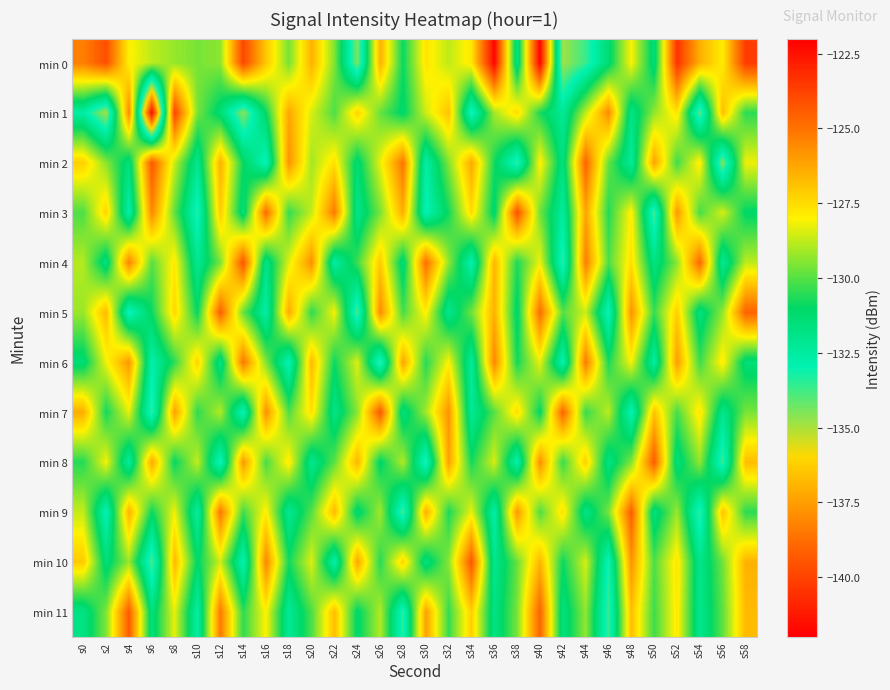

Reading right to left, extract all data points from this chart.

min 0: s58=-123.6	s56=-127.9	s54=-126.5	s52=-123.4	s50=-131.5	s48=-128.0	s46=-131.3	s44=-133.7	s42=-134.9	s40=-122.1	s38=-131.9	s36=-122.2	s34=-127.7	s32=-128.8	s30=-127.7	s28=-130.9	s26=-126.5	s24=-134.5	s22=-129.5	s20=-126.5	s18=-129.6	s16=-127.0	s14=-123.9	s12=-129.4	s10=-129.6	s8=-129.2	s6=-128.8	s4=-128.0	s2=-124.1	s0=-125.3
min 1: s58=-130.5	s56=-126.8	s54=-134.1	s52=-127.7	s50=-129.3	s48=-131.9	s46=-125.6	s44=-128.8	s42=-132.3	s40=-130.7	s38=-127.5	s36=-129.1	s34=-133.4	s32=-126.9	s30=-128.6	s28=-131.2	s26=-129.8	s24=-127.3	s22=-130.1	s20=-128.5	s18=-126.2	s16=-130.9	s14=-134.6	s12=-131.4	s10=-129.6	s8=-123.8	s6=-141.7	s4=-125.5	s2=-134.9	s0=-132.6
min 2: s58=-128.2	s56=-134.5	s54=-127.8	s52=-130.3	s50=-126.1	s48=-132.4	s46=-129.8	s44=-124.6	s42=-131.7	s40=-127.9	s38=-133.6	s36=-130.8	s34=-126.3	s32=-129.5	s30=-132.7	s28=-125.1	s26=-128.3	s24=-131.4	s22=-127.6	s20=-129.1	s18=-125.8	s16=-133.2	s14=-130.9	s12=-126.5	s10=-132.1	s8=-128.7	s6=-124.3	s4=-131.6	s2=-129.4	s0=-127.2
min 3: s58=-131.1	s56=-128.5	s54=-130.2	s52=-125.9	s50=-133.8	s48=-127.9	s46=-130.6	s44=-126.2	s42=-132.5	s40=-129.7	s38=-124.1	s36=-131.3	s34=-127.5	s32=-130.8	s30=-133.1	s28=-126.4	s26=-129.6	s24=-132.0	s22=-125.2	s20=-128.7	s18=-130.4	s16=-124.8	s14=-131.6	s12=-127.1	s10=-133.4	s8=-129.9	s6=-125.5	s4=-132.8	s2=-127.3	s0=-130.1
min 4: s58=-128.8	s56=-132.3	s54=-124.7	s52=-129.4	s50=-131.8	s48=-127.6	s46=-130.1	s44=-125.3	s42=-133.5	s40=-128.2	s38=-130.7	s36=-126.6	s34=-132.9	s32=-129.3	s30=-124.9	s28=-131.5	s26=-127.1	s24=-130.3	s22=-132.6	s20=-125.7	s18=-128.4	s16=-131.9	s14=-124.2	s12=-129.6	s10=-132.2	s8=-127.8	s6=-130.0	s4=-125.4	s2=-131.7	s0=-128.9
min 5: s58=-124.6	s56=-129.3	s54=-131.7	s52=-127.2	s50=-130.4	s48=-125.8	s46=-133.2	s44=-128.6	s42=-130.0	s40=-124.9	s38=-131.3	s36=-126.5	s34=-129.7	s32=-132.1	s30=-127.9	s28=-130.2	s26=-125.6	s24=-133.9	s22=-128.1	s20=-130.5	s18=-126.3	s16=-132.7	s14=-129.8	s12=-124.5	s10=-131.0	s8=-127.4	s6=-130.9	s4=-133.3	s2=-126.7	s0=-129.2
min 6: s58=-131.5	s56=-127.8	s54=-130.3	s52=-126.0	s50=-132.6	s48=-128.1	s46=-130.7	s44=-125.2	s42=-133.0	s40=-128.3	s38=-130.8	s36=-125.5	s34=-132.4	s32=-128.0	s30=-130.6	s28=-126.2	s26=-133.7	s24=-128.4	s22=-130.9	s20=-126.7	s18=-133.1	s16=-129.5	s14=-125.1	s12=-131.9	s10=-127.3	s8=-130.5	s6=-132.8	s4=-125.9	s2=-128.2	s0=-131.4
min 7: s58=-129.6	s56=-132.0	s54=-127.7	s52=-130.2	s50=-126.9	s48=-133.1	s46=-128.8	s44=-130.4	s42=-124.6	s40=-131.1	s38=-127.5	s36=-130.0	s34=-132.3	s32=-125.8	s30=-129.1	s28=-131.7	s26=-124.3	s24=-129.4	s22=-131.9	s20=-127.6	s18=-130.1	s16=-125.7	s14=-133.2	s12=-128.9	s10=-130.5	s8=-126.1	s6=-133.6	s4=-128.3	s2=-130.8	s0=-126.4
min 8: s58=-126.8	s56=-133.7	s54=-129.3	s52=-131.6	s50=-124.4	s48=-129.5	s46=-131.8	s44=-127.2	s42=-130.4	s40=-125.7	s38=-132.9	s36=-128.5	s34=-130.8	s32=-126.1	s30=-133.5	s28=-128.9	s26=-131.2	s24=-126.6	s22=-129.9	s20=-132.1	s18=-127.8	s16=-130.2	s14=-125.9	s12=-133.3	s10=-128.7	s8=-131.0	s6=-126.3	s4=-132.5	s2=-128.1	s0=-130.6
min 9: s58=-130.5	s56=-126.9	s54=-133.6	s52=-129.2	s50=-131.7	s48=-124.5	s46=-129.6	s44=-131.9	s42=-127.6	s40=-130.1	s38=-125.9	s36=-132.7	s34=-128.3	s32=-130.7	s30=-126.4	s28=-133.8	s26=-129.1	s24=-131.4	s22=-126.7	s20=-130.0	s18=-132.2	s16=-127.9	s14=-130.3	s12=-125.1	s10=-132.6	s8=-128.2	s6=-130.9	s4=-126.5	s2=-133.1	s0=-128.7
min 10: s58=-126.5	s56=-129.7	s54=-132.0	s52=-127.7	s50=-130.1	s48=-125.8	s46=-133.2	s44=-128.5	s42=-130.9	s40=-126.6	s38=-129.8	s36=-132.1	s34=-124.3	s32=-129.4	s30=-131.7	s28=-127.3	s26=-130.6	s24=-126.2	s22=-132.8	s20=-128.4	s18=-130.8	s16=-125.5	s14=-133.0	s12=-128.6	s10=-131.1	s8=-126.7	s6=-133.9	s4=-129.2	s2=-131.5	s0=-127.1
min 11: s58=-126.7	s56=-129.9	s54=-132.1	s52=-127.8	s50=-130.3	s48=-126.8	s46=-133.7	s44=-129.3	s42=-131.7	s40=-124.6	s38=-129.6	s36=-131.8	s34=-127.2	s32=-130.4	s30=-126.1	s28=-133.5	s26=-128.9	s24=-131.2	s22=-126.8	s20=-130.1	s18=-132.3	s16=-128.0	s14=-130.5	s12=-125.2	s10=-132.7	s8=-128.3	s6=-131.6	s4=-124.4	s2=-129.5	s0=-131.8